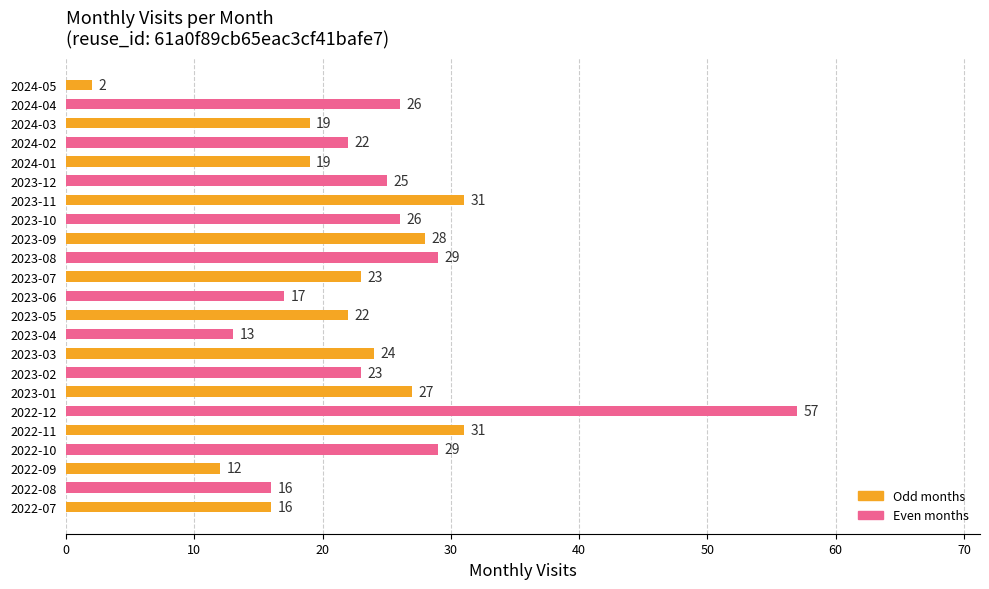

The chart shows a value of 13 at 2023-04. True or false?

True